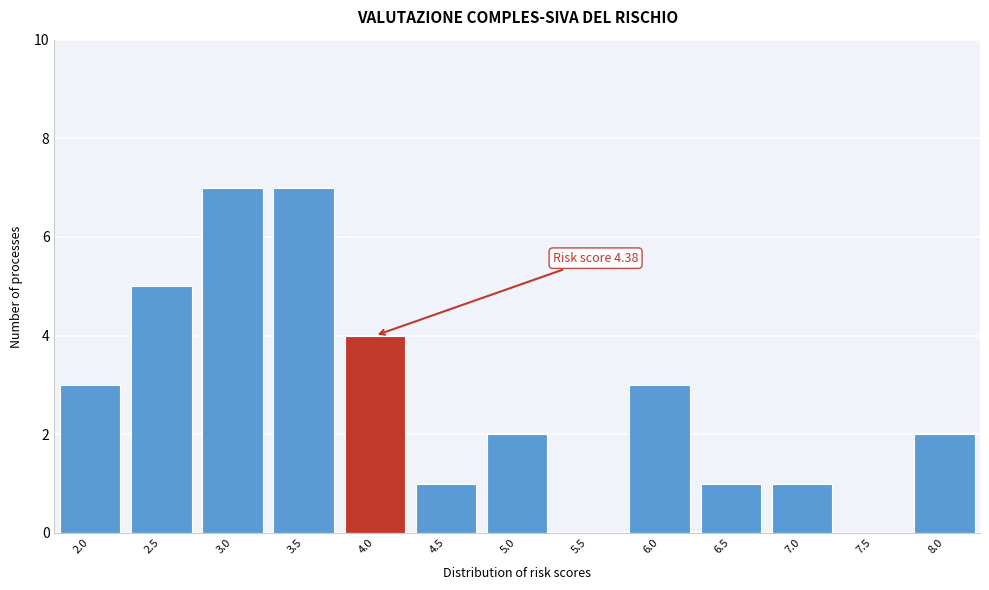

Reading left to right, extract all data points from this chart.

2.0=3	2.5=5	3.0=7	3.5=7	4.0=4	4.5=1	5.0=2	5.5=0	6.0=3	6.5=1	7.0=1	7.5=0	8.0=2